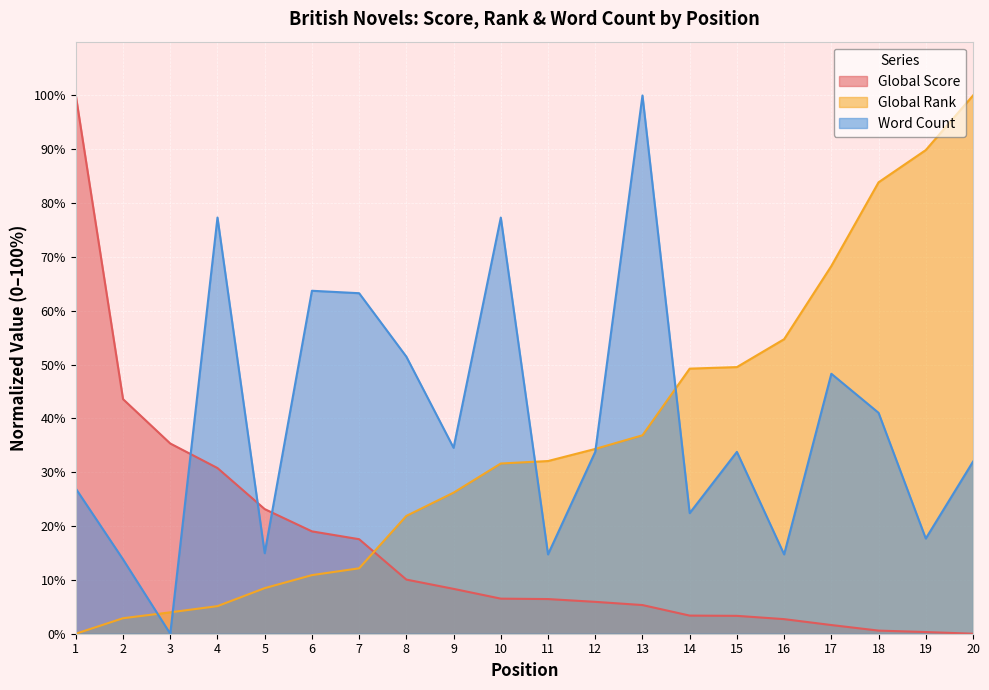

True or false: Global Score and Global Rank cross at least once.

True